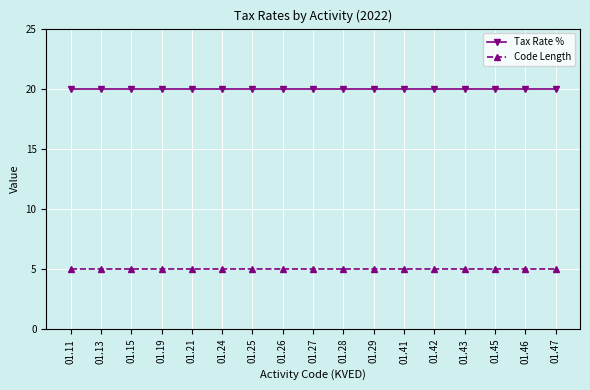

Rank the series by their maximum value, from highest to lowest.

Tax Rate %, Code Length